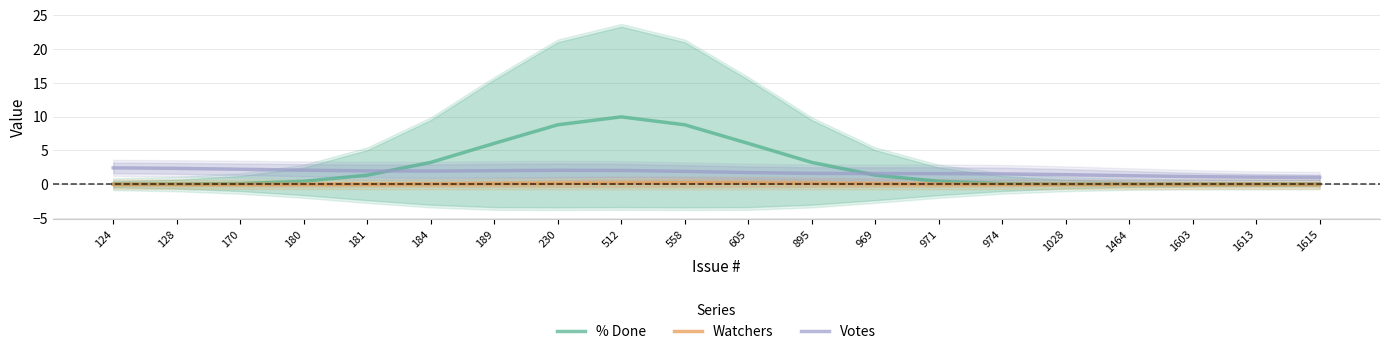

The value of Votes at 558 is 1.9. True or false?

True